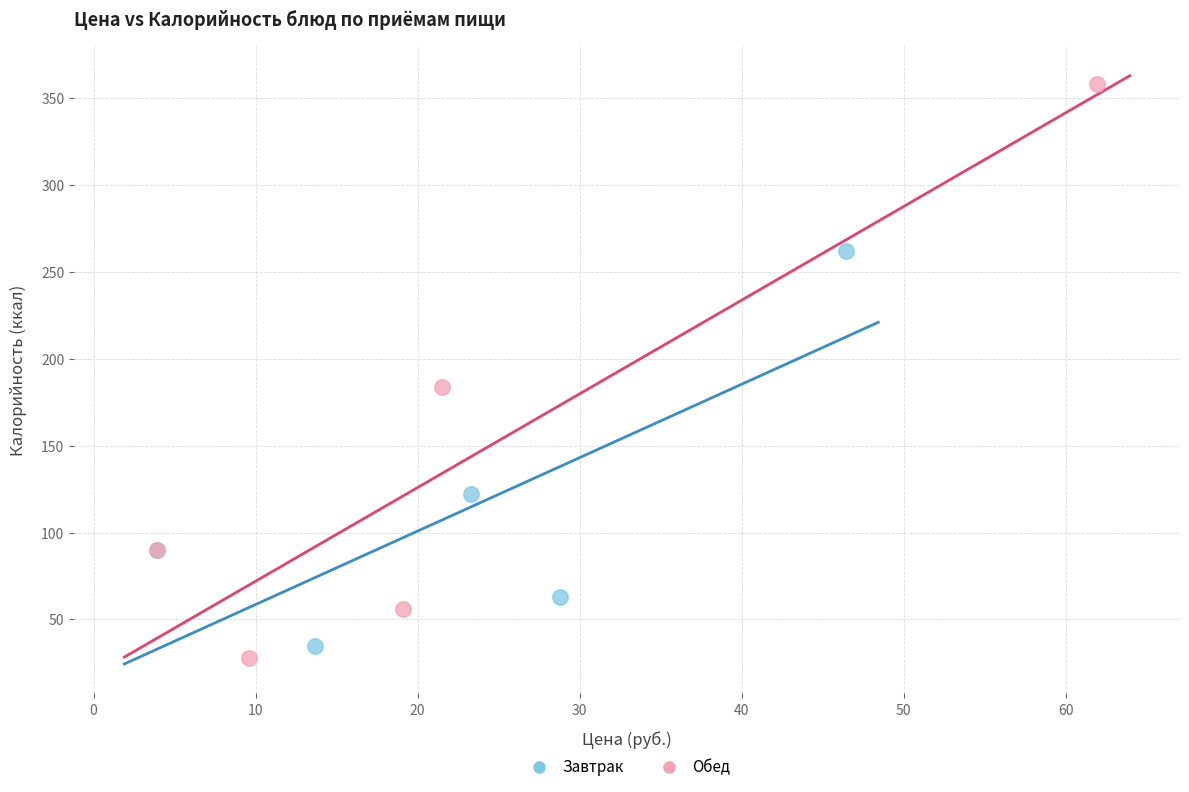

Which series contains the highest Y value?

Обед